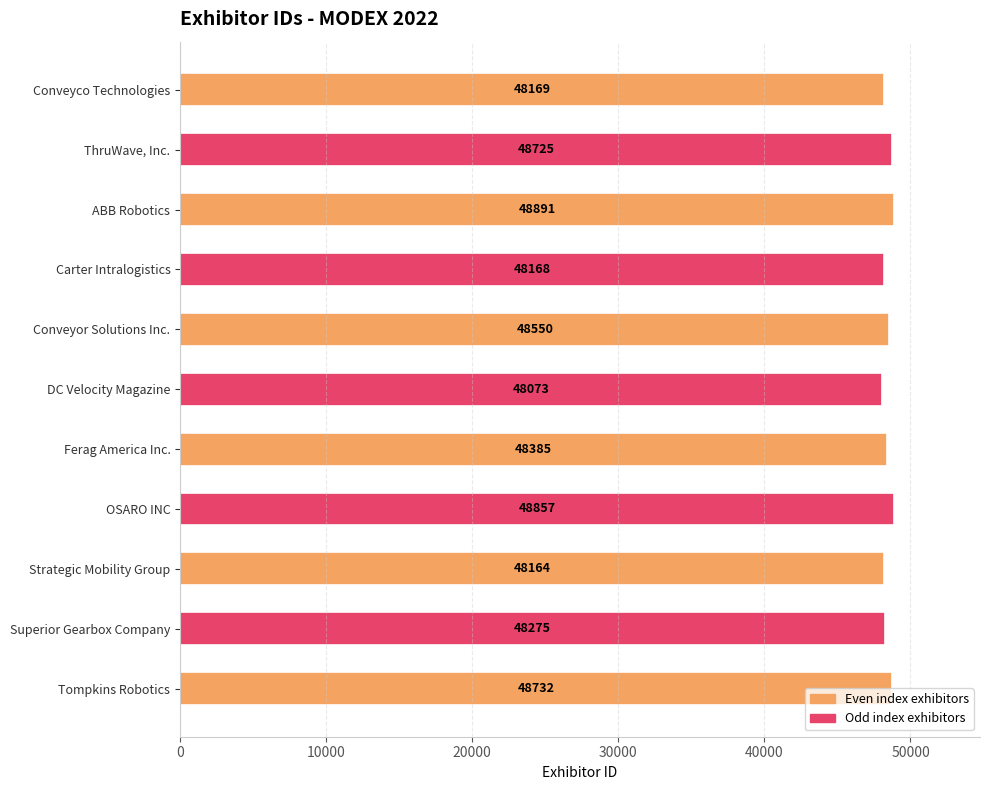

What is the average value?

48454